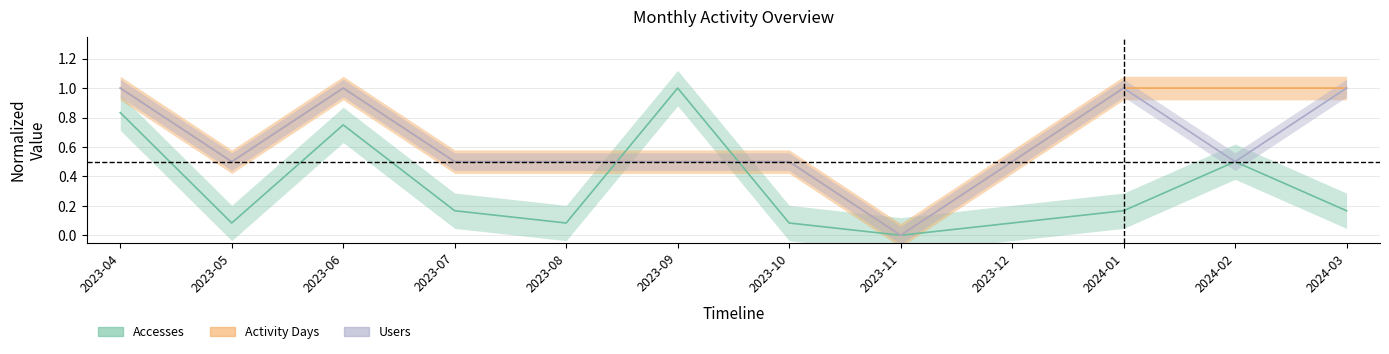

The Users series shows 0.6 at 2023-06. True or false?

False